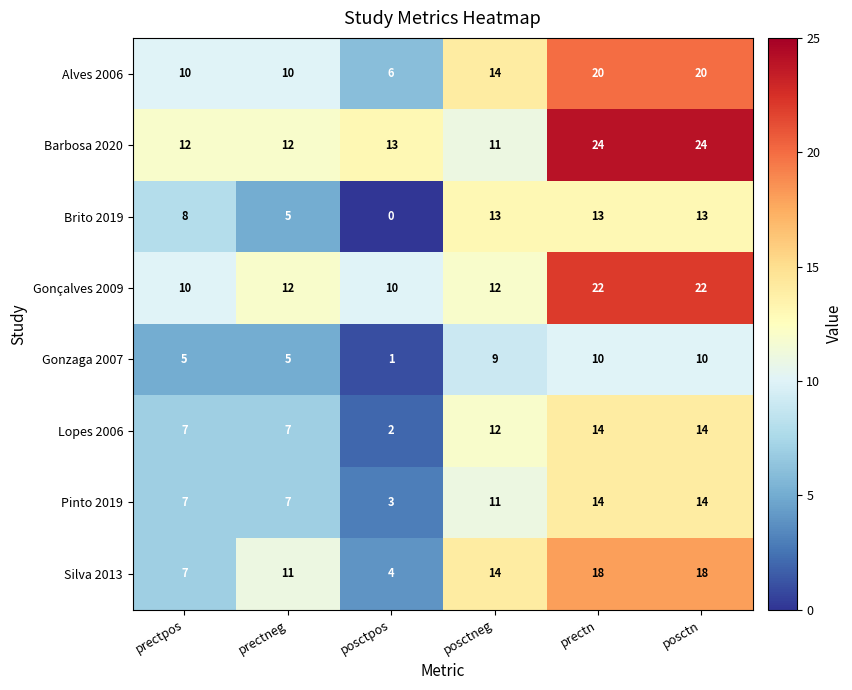

How many categories are shown in the chart?

6